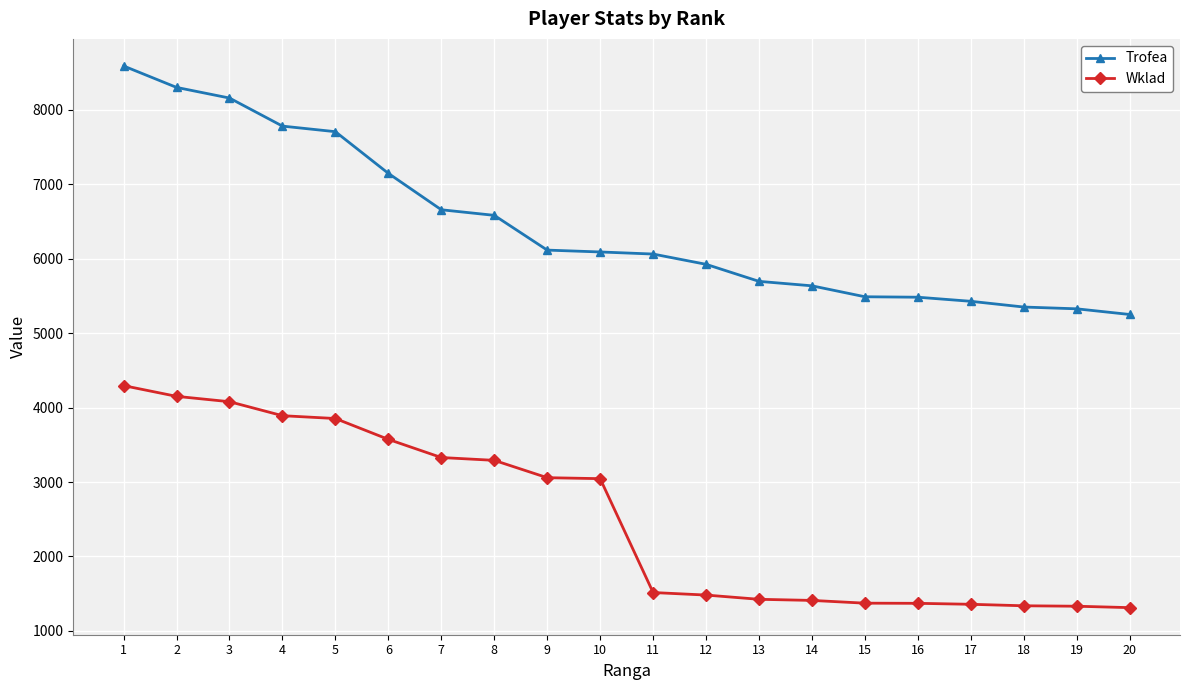

At which label does Wklad first exceed 3045?

1